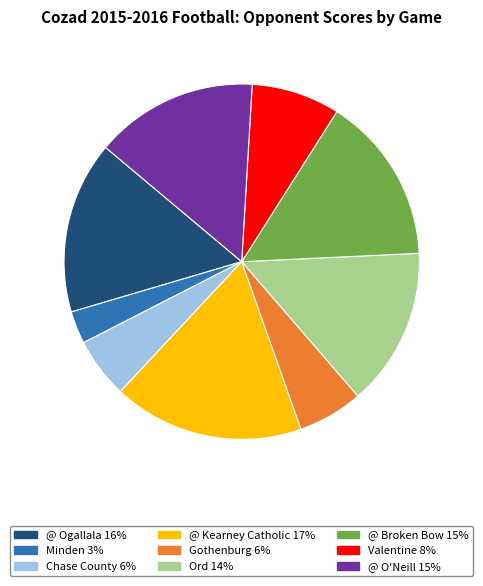

Does Valentine 8% represent more than half of the total?

No